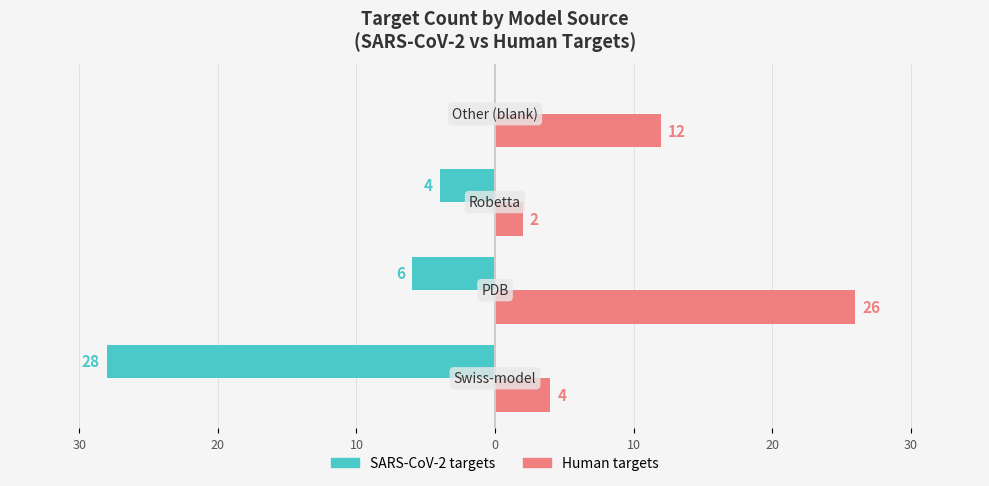

What are all the series names shown in the legend?

SARS-CoV-2 targets, Human targets